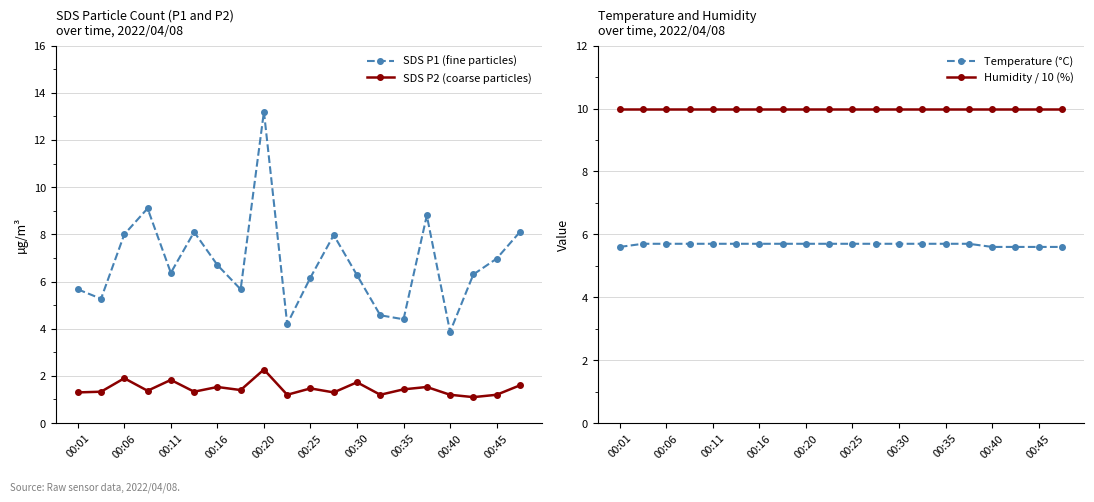

True or false: SDS P2 (coarse particles) and SDS P1 (fine particles) cross at least once.

False